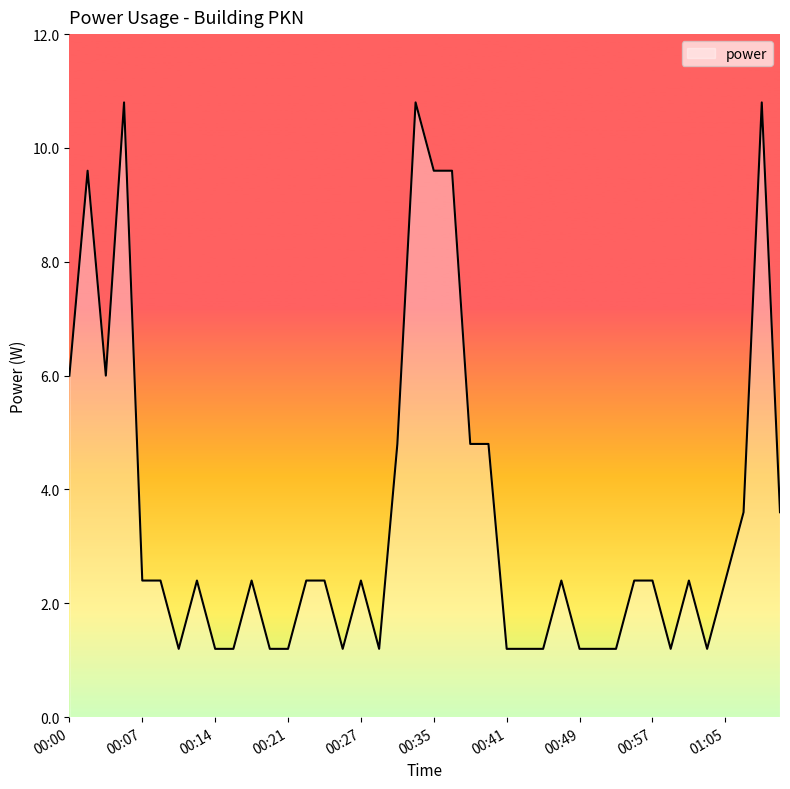

What is the difference between the maximum and minimum values?

9.6